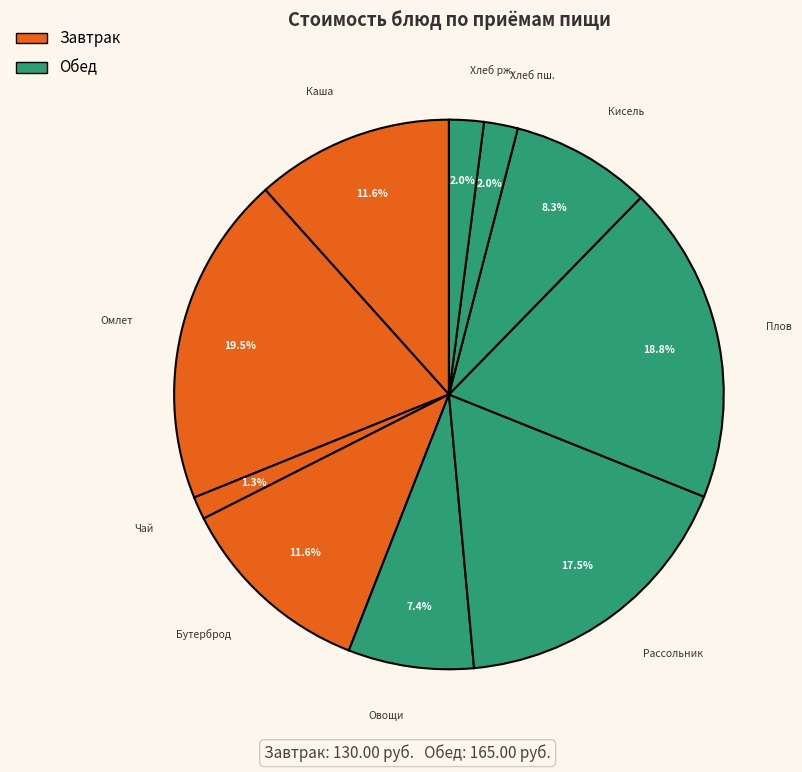

Rank the categories by value from lowest to highest.

Чай с шиповником, Хлеб пшеничный, Хлеб ржаной, Овощи натуральные, Кисель из свежих ягод, Бутерброд (батон, масло), Каша молочная геркулесовая, Рассольник ленинградский, Плов с отварным мясом, Омлет натуральный